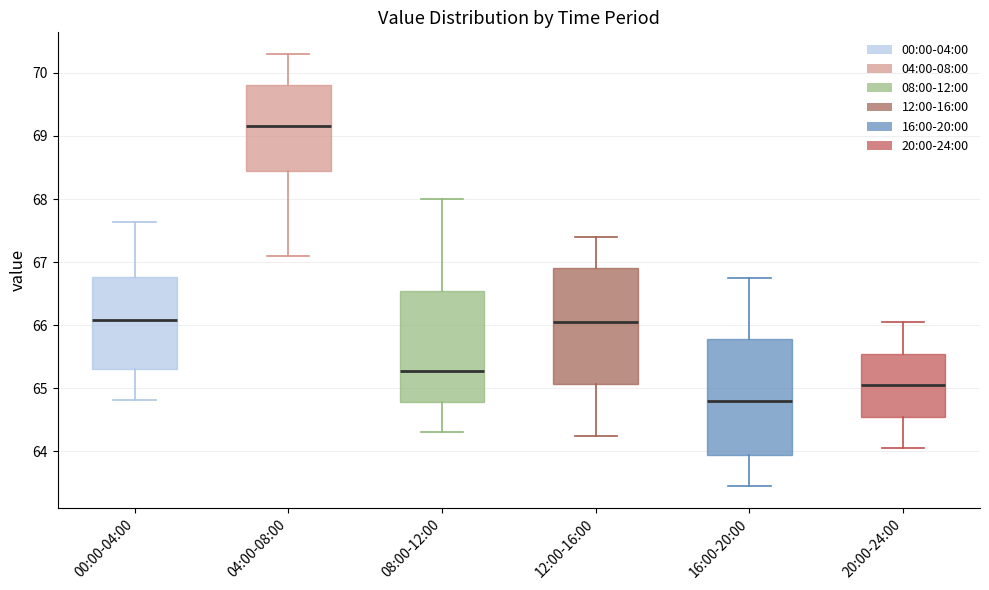

Which box's median line is the highest?

04:00-08:00